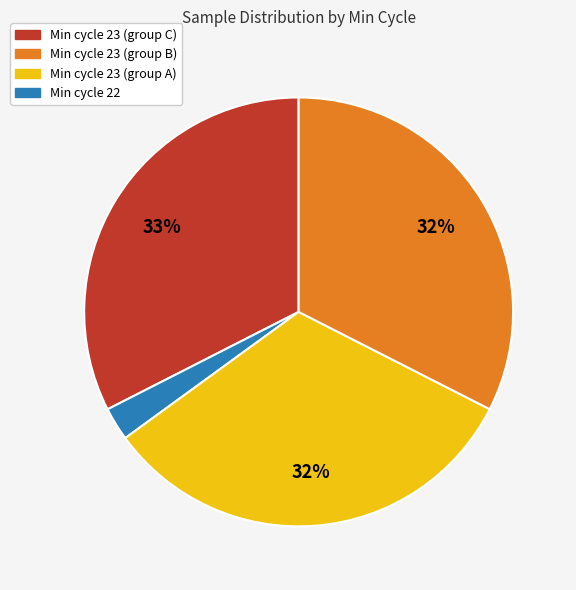

To the nearest percent, what is the average slice percentage?

25%